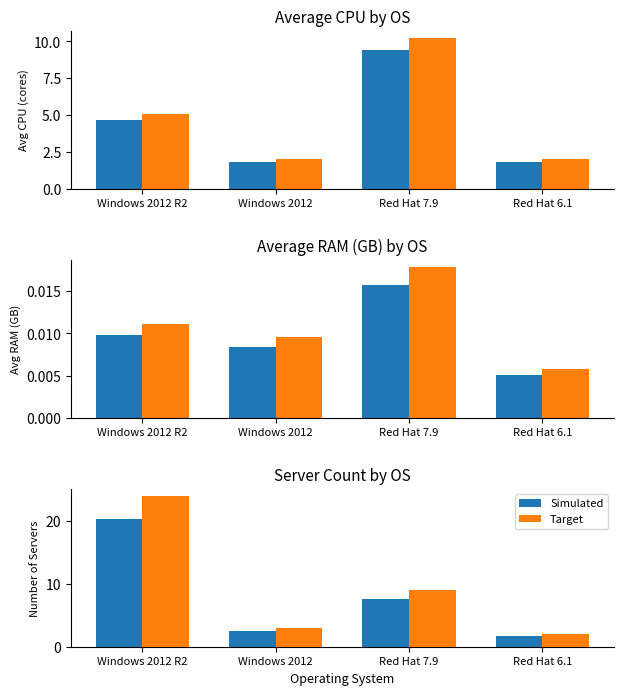

What is the difference between the maximum and minimum values in the Target series?

22.0